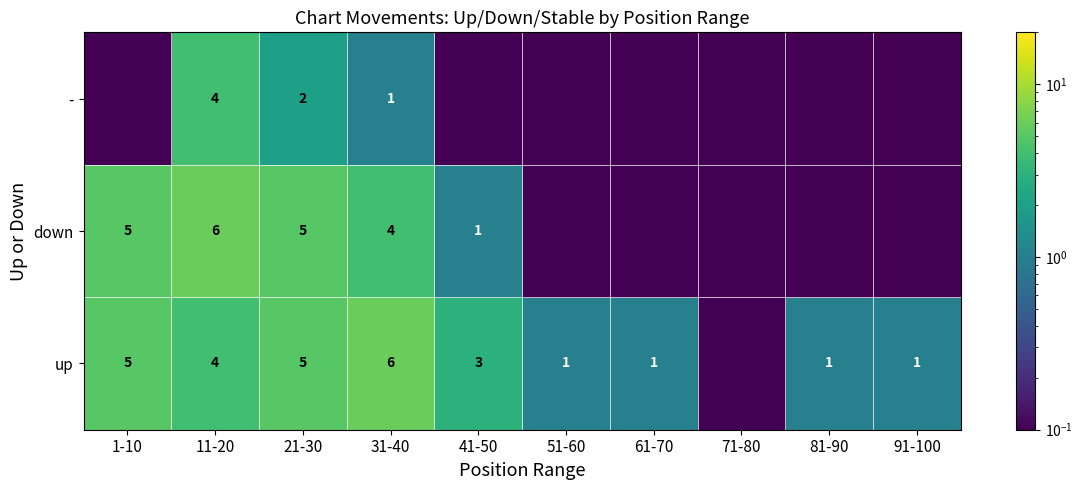

Is the value of down at 41-50 greater than the value of up at 41-50?

No